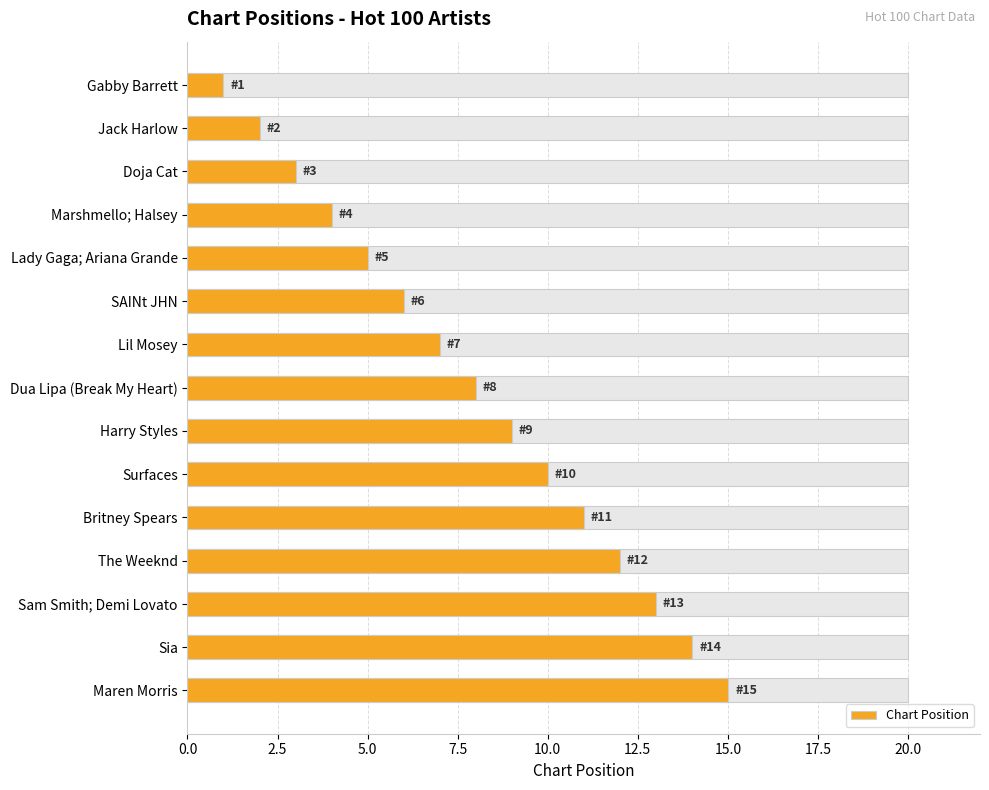

What is the sum of the values at SAINt JHN and Gabby Barrett?

7